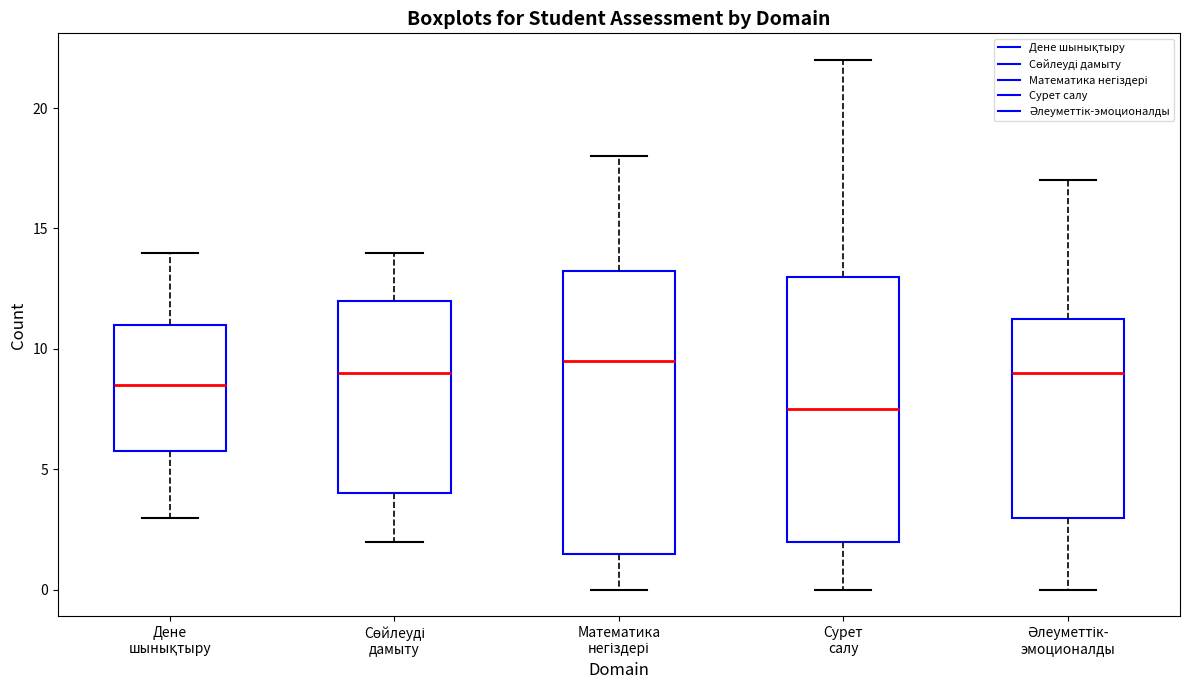

Which box is the tallest, from its lower edge to its upper edge?

Математика негіздері